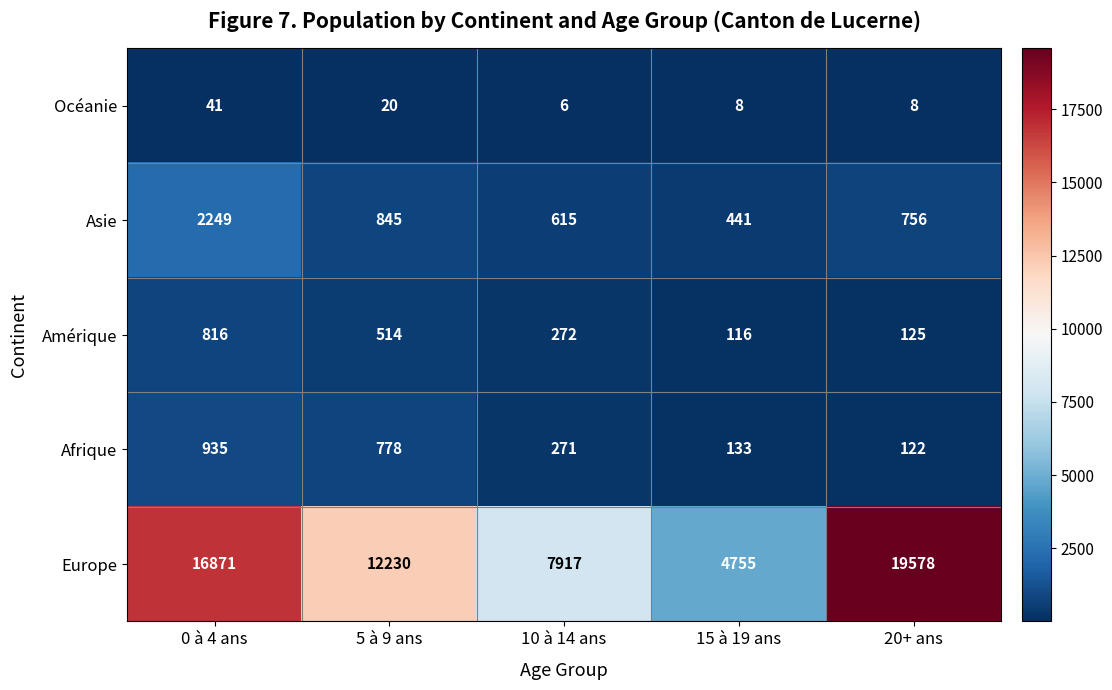

At which label does Océanie first exceed 8?

0 à 4 ans